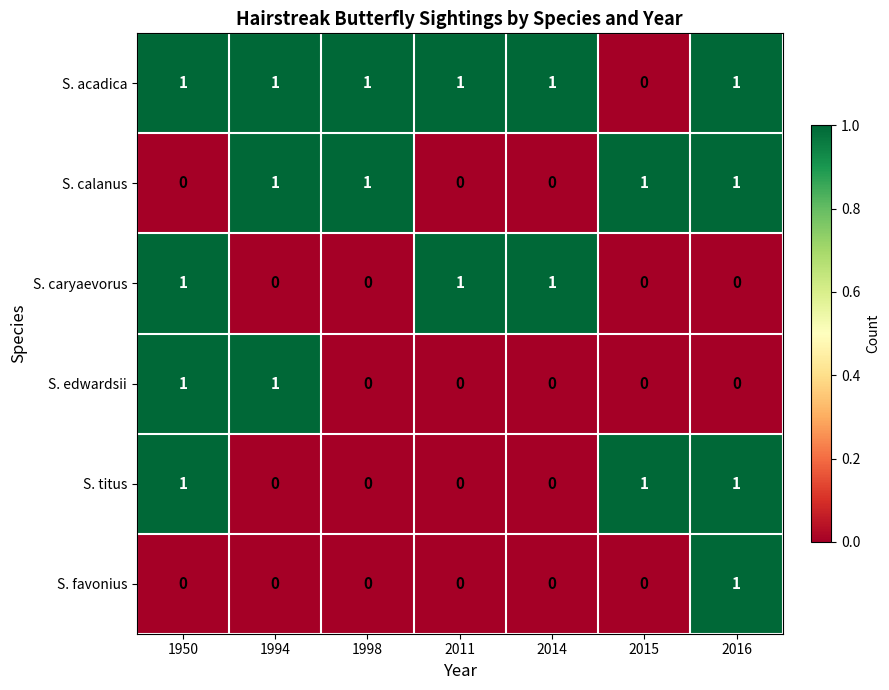

The value of S. edwardsii at 1994 is 1. True or false?

True